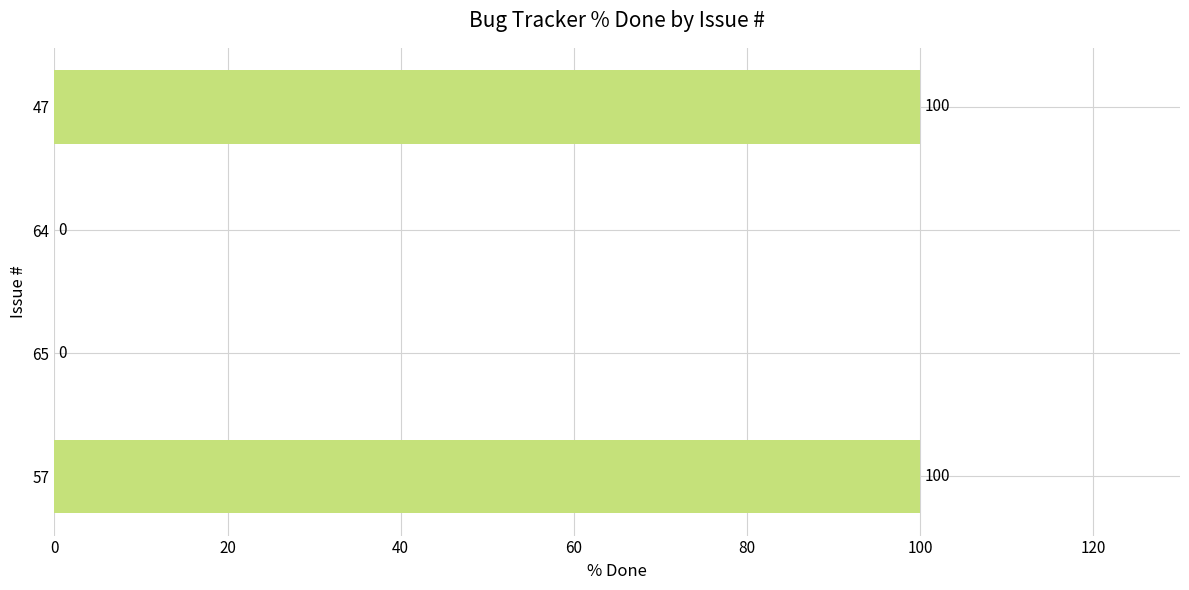

What is the change in value from 65 to 47?

+100